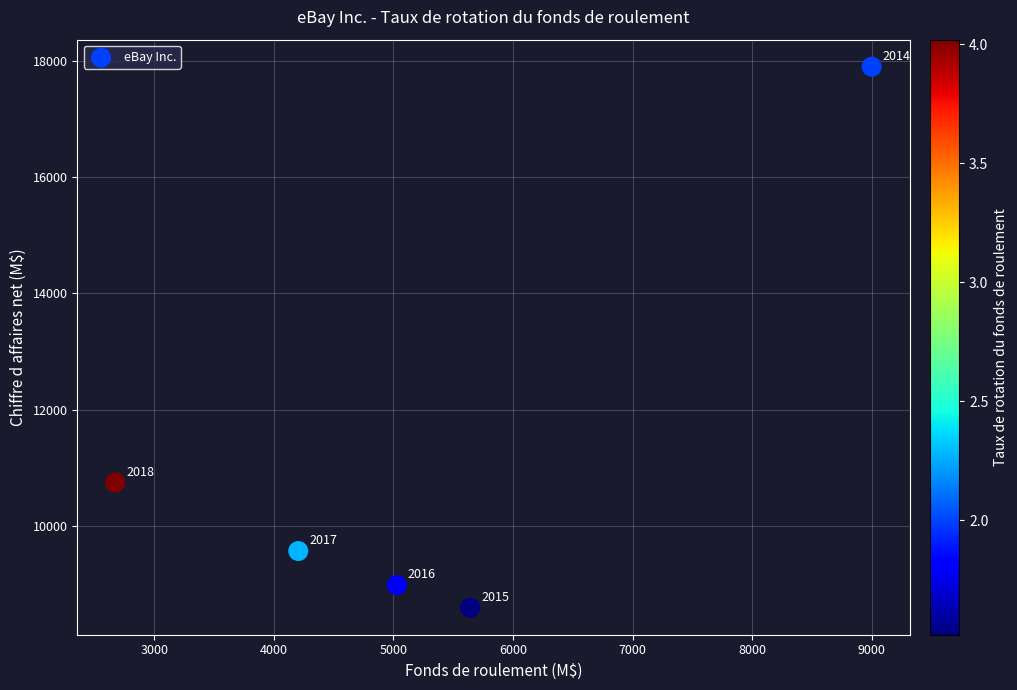

What Y value in the scatter plot is closest to 13247?

10746